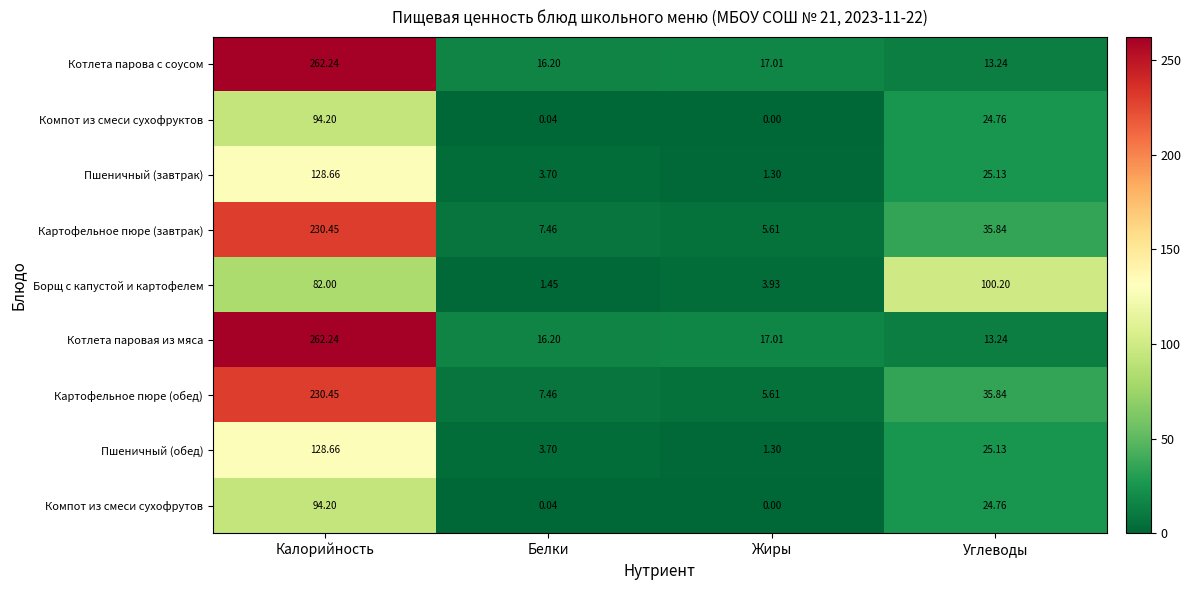

What is the difference between the highest and lowest values at Калорийность?

180.2